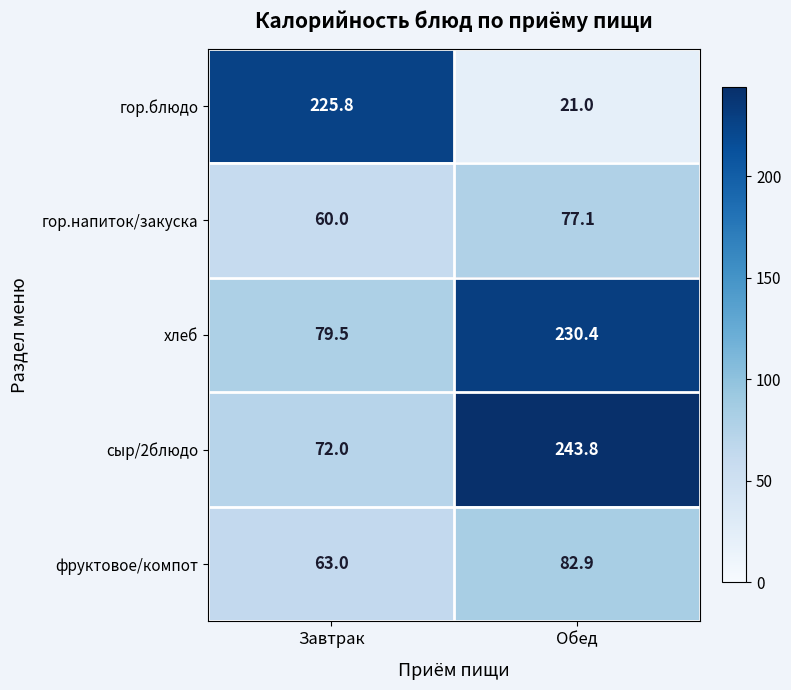

At how many categories does at least one series exceed 219?

2